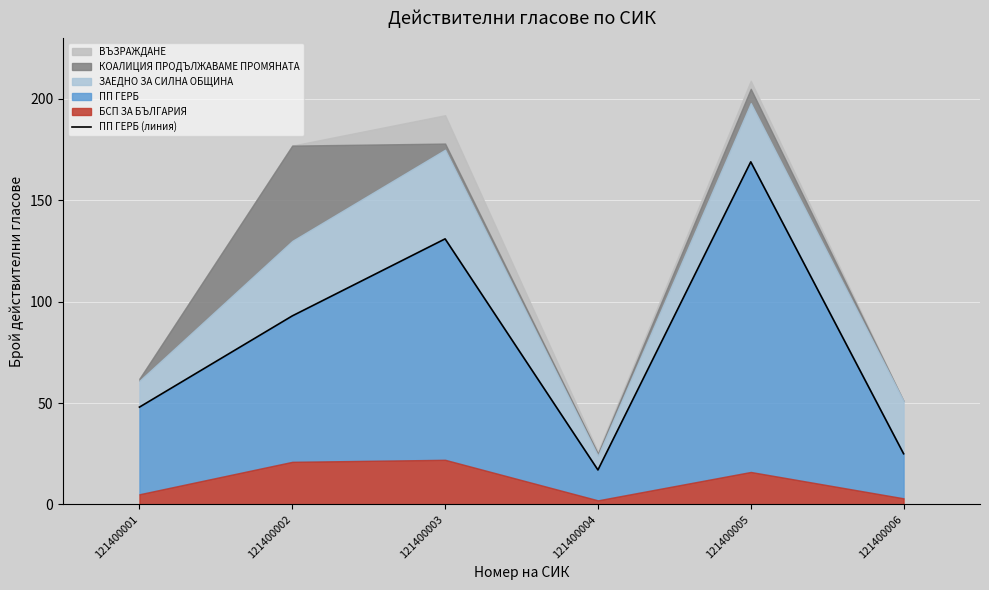

How many lines are shown in the chart?

1